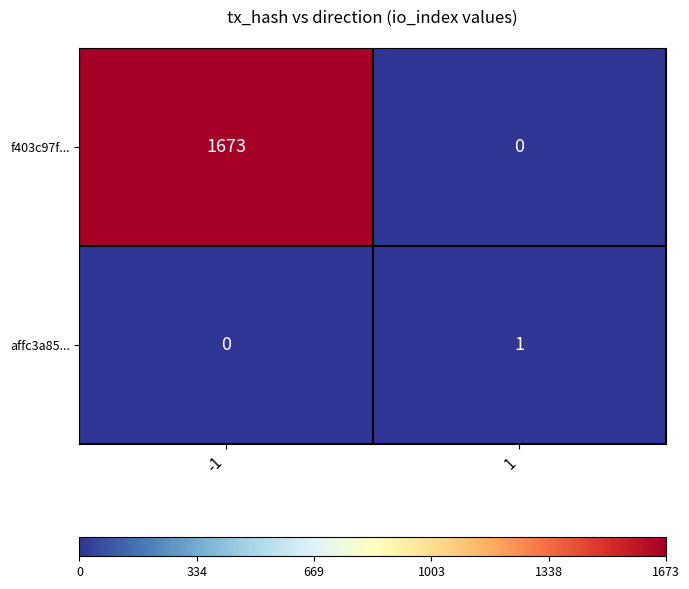

What is the sum of the f403c97f... values at 1 and -1?

1673